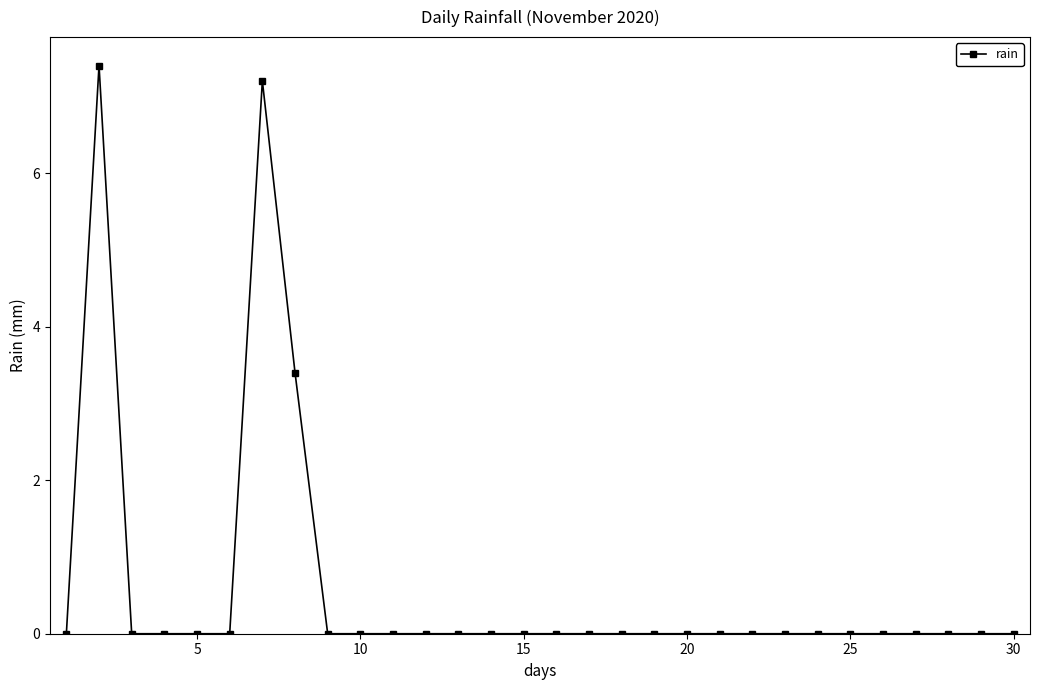

What is the value of the 2nd point from the left?

7.4